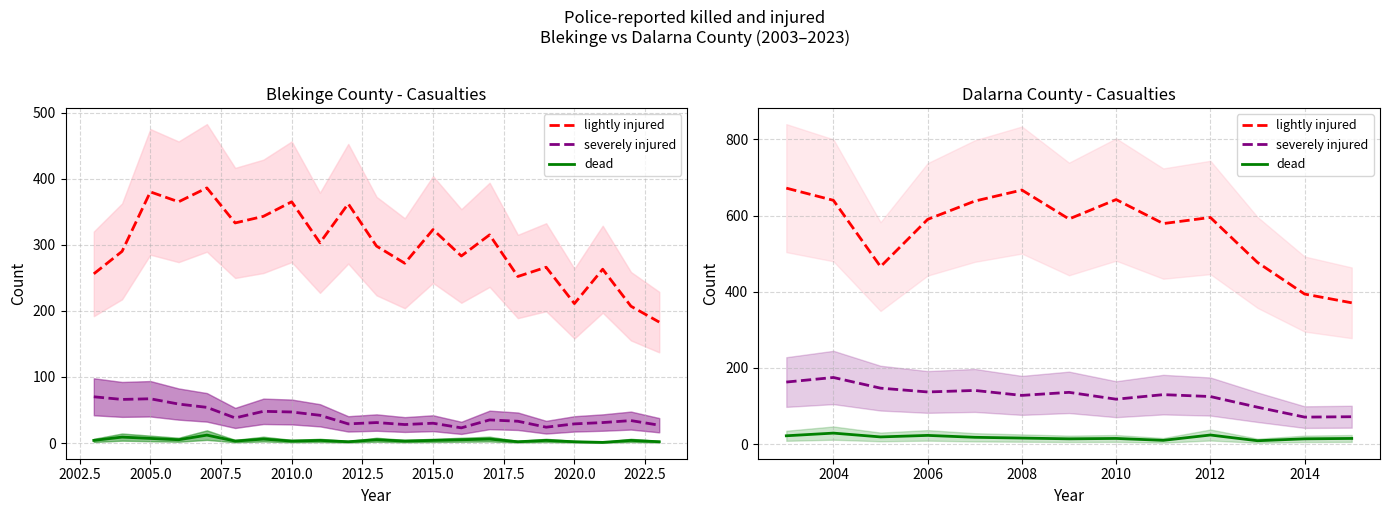

How many interior local valleys does the lightly injured series have?

3